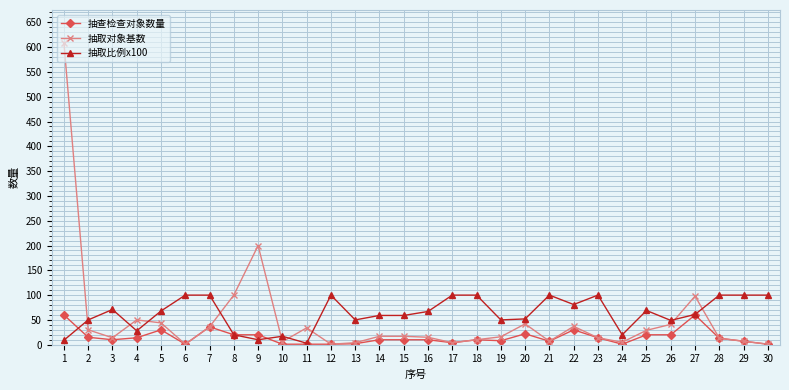

Count the number of data series in this chart.

3